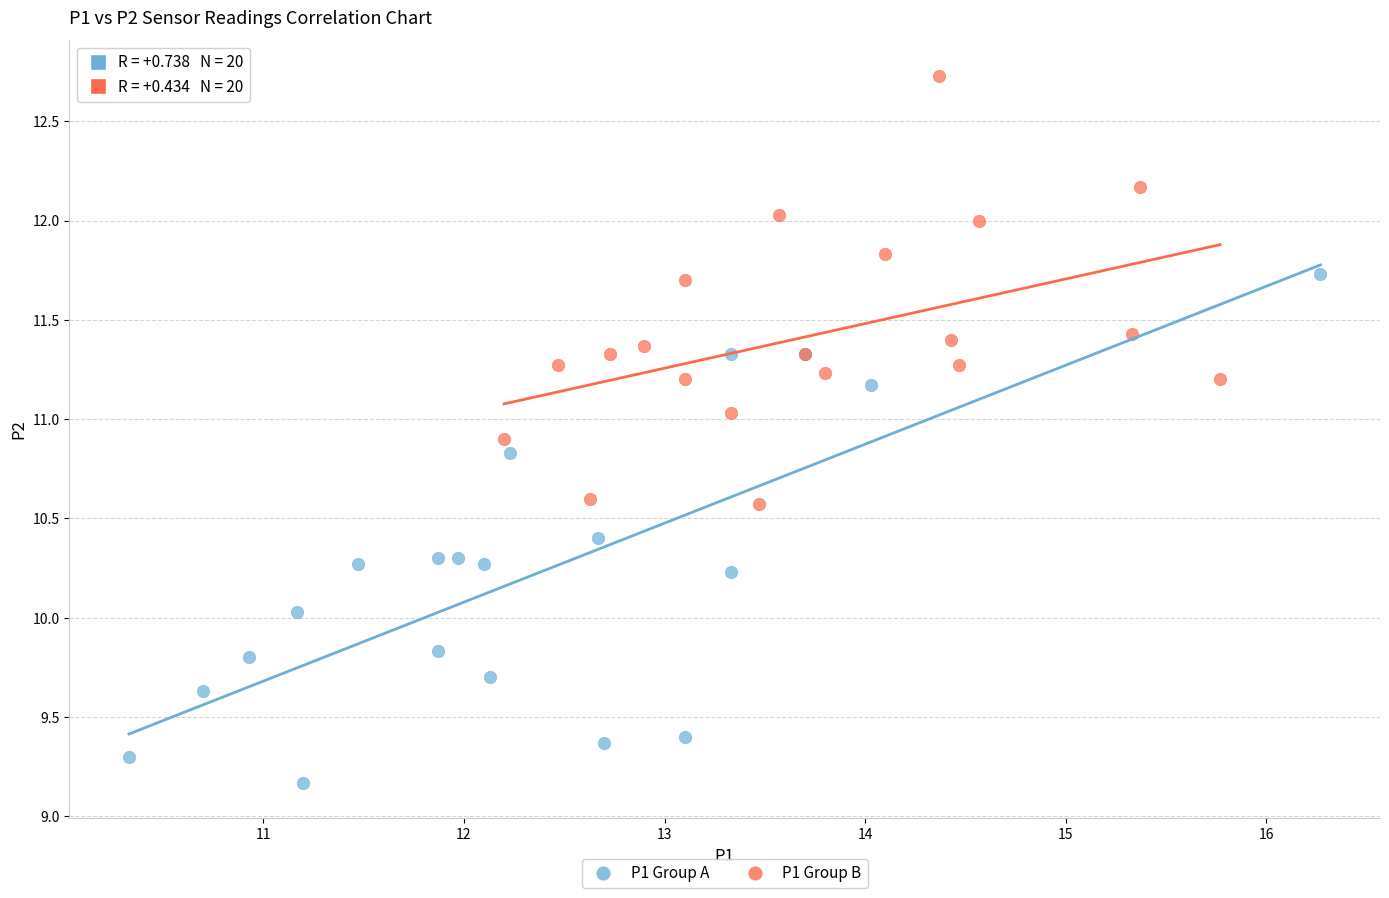

Which series contains the highest Y value?

P1 Group B